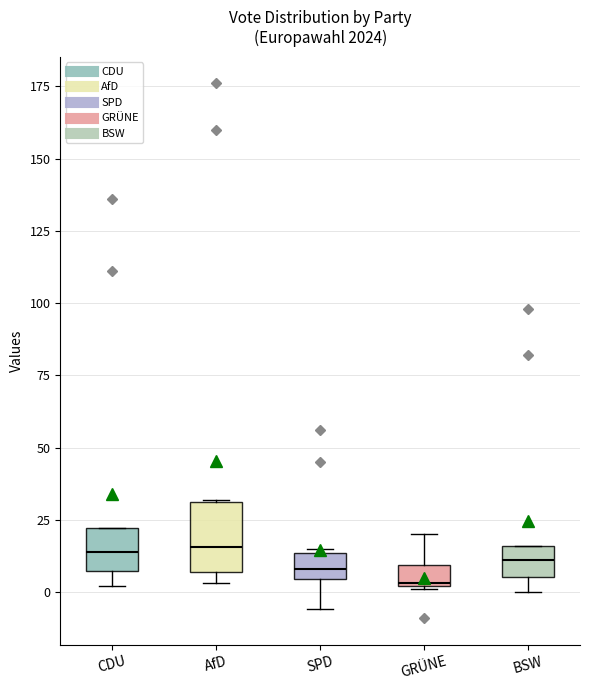

Comparing the boxes themselves (not the whiskers), which one is the tallest?

AfD